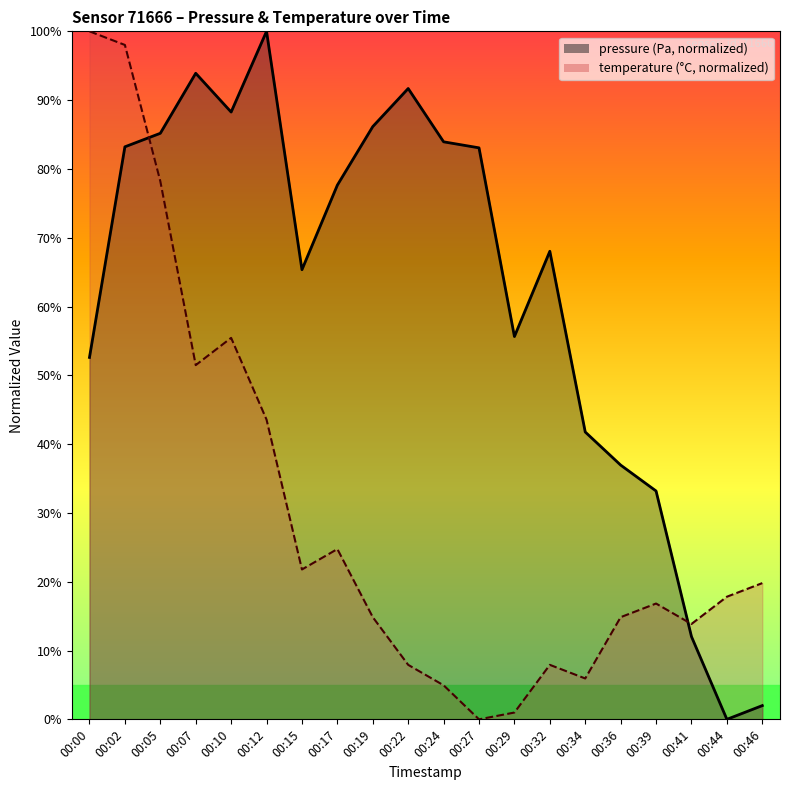

List the labels in order of temperature value, largest first.

00:00, 00:02, 00:05, 00:10, 00:07, 00:12, 00:17, 00:15, 00:46, 00:44, 00:39, 00:19, 00:36, 00:41, 00:22, 00:32, 00:34, 00:24, 00:29, 00:27